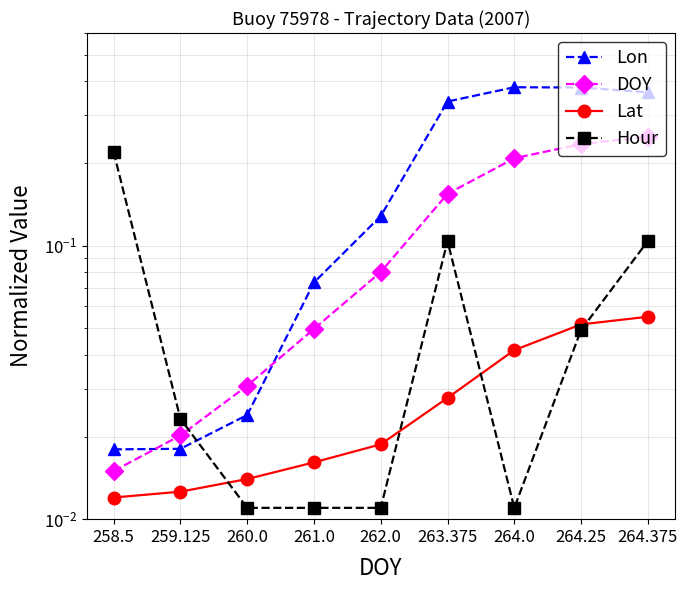

What position from the right is 259.125?

8